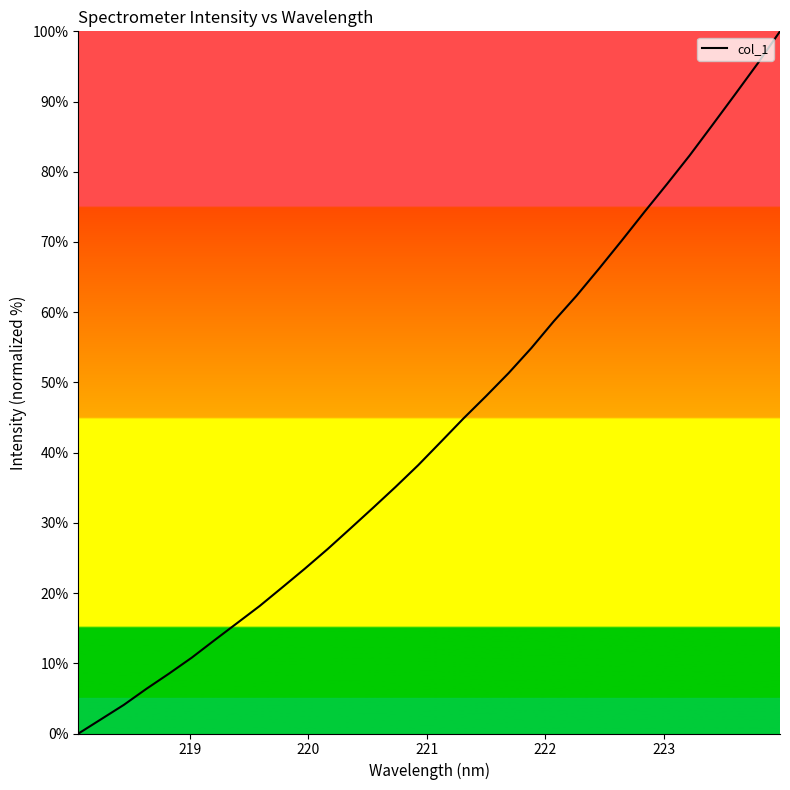

What is the difference between the maximum and minimum values?

100.0